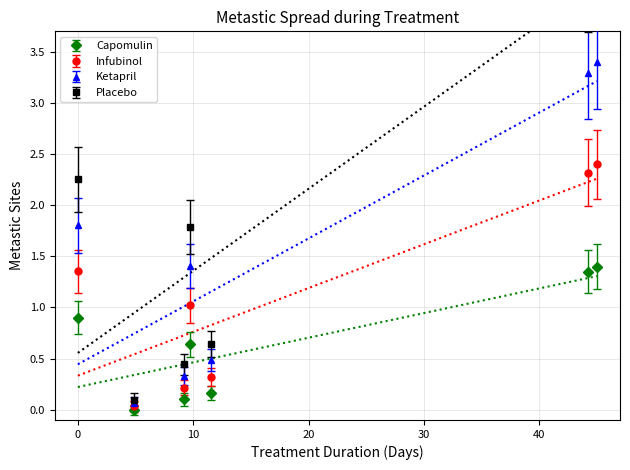

How many values in the Infubinol series exceed 1?

4